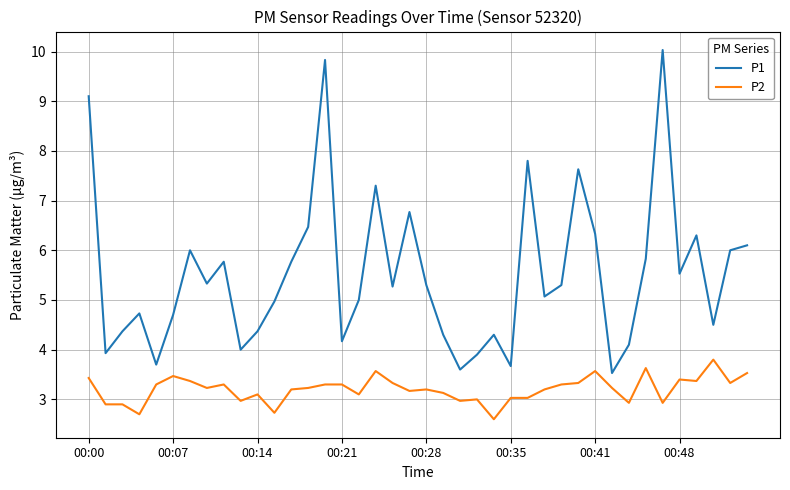

What is the highest value of the P2 series?

3.8